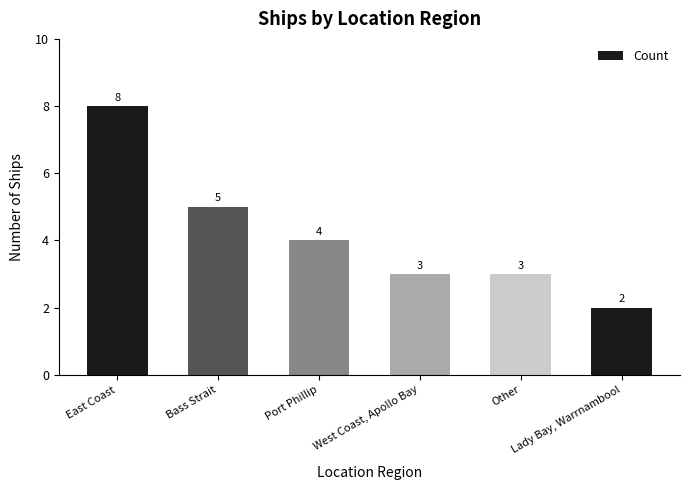

How many values are between 3 and 5?

4